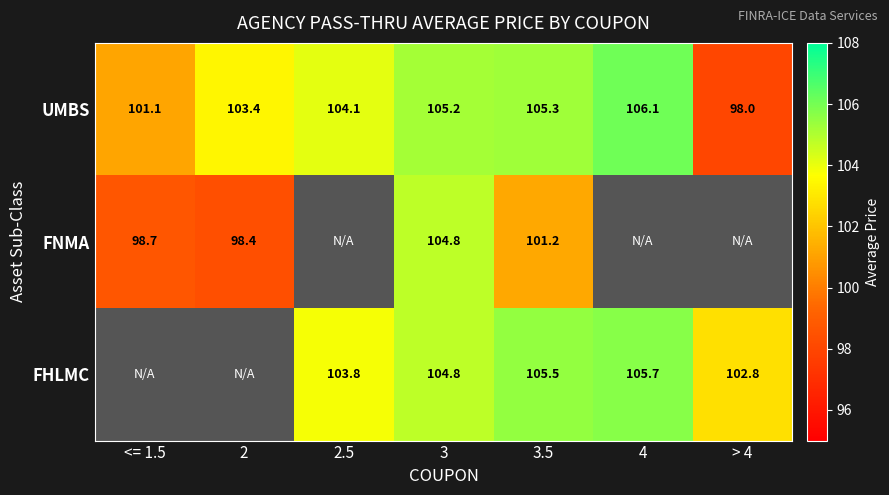

True or false: FNMA has a value of 167.1 at <= 1.5.

False